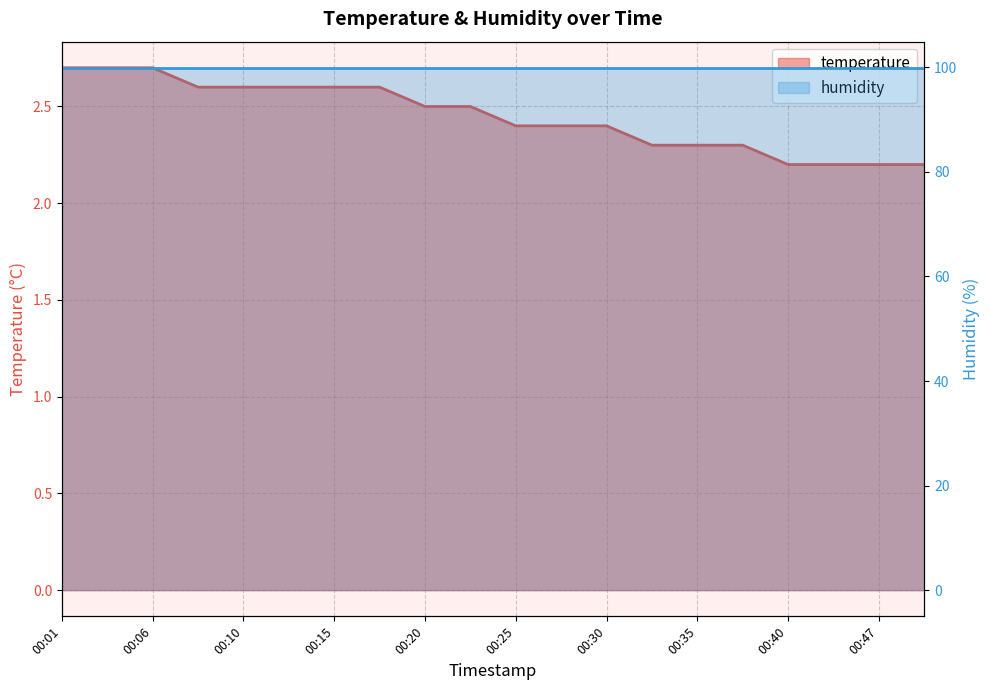

What is the maximum value shown in the chart?

2.7